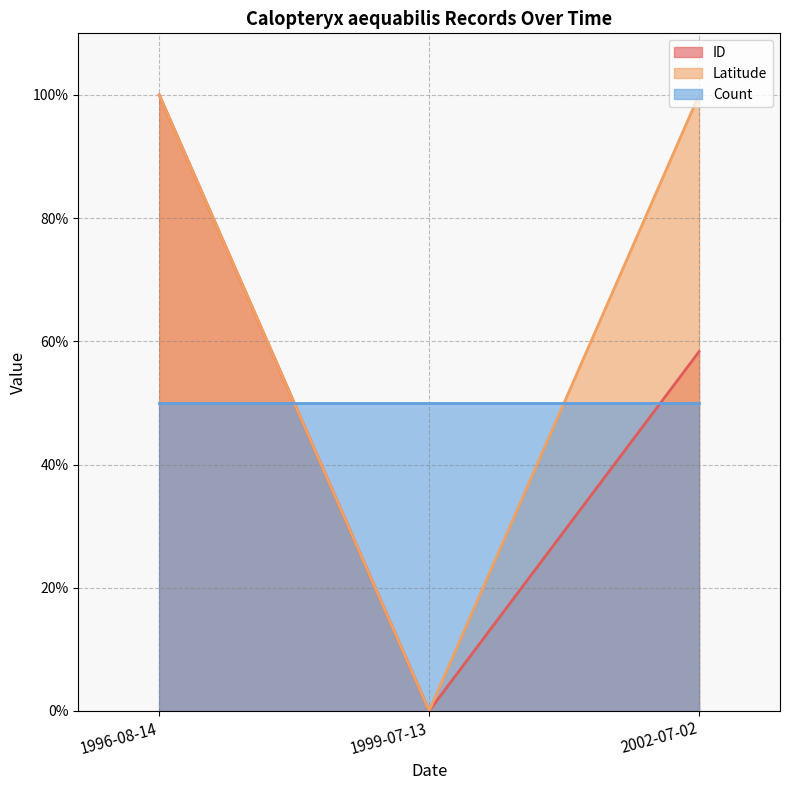

Count the ID (line) values in the range 0 to 100.

3